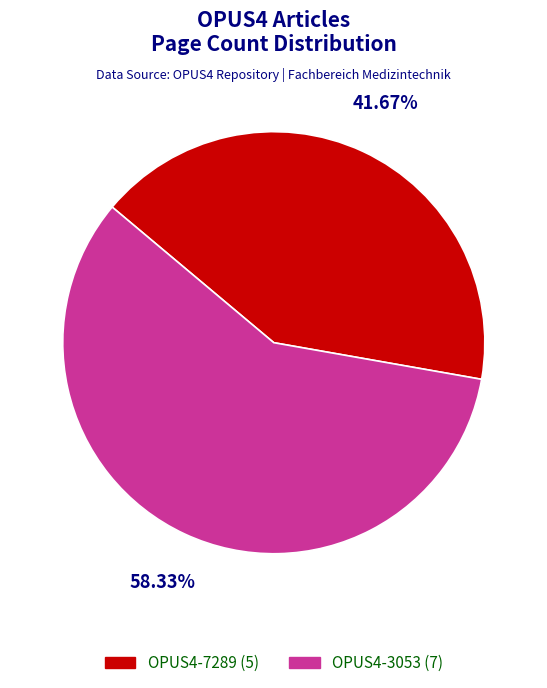

To the nearest percent, what is the combined percentage of OPUS4-3053 and OPUS4-7289?

100%